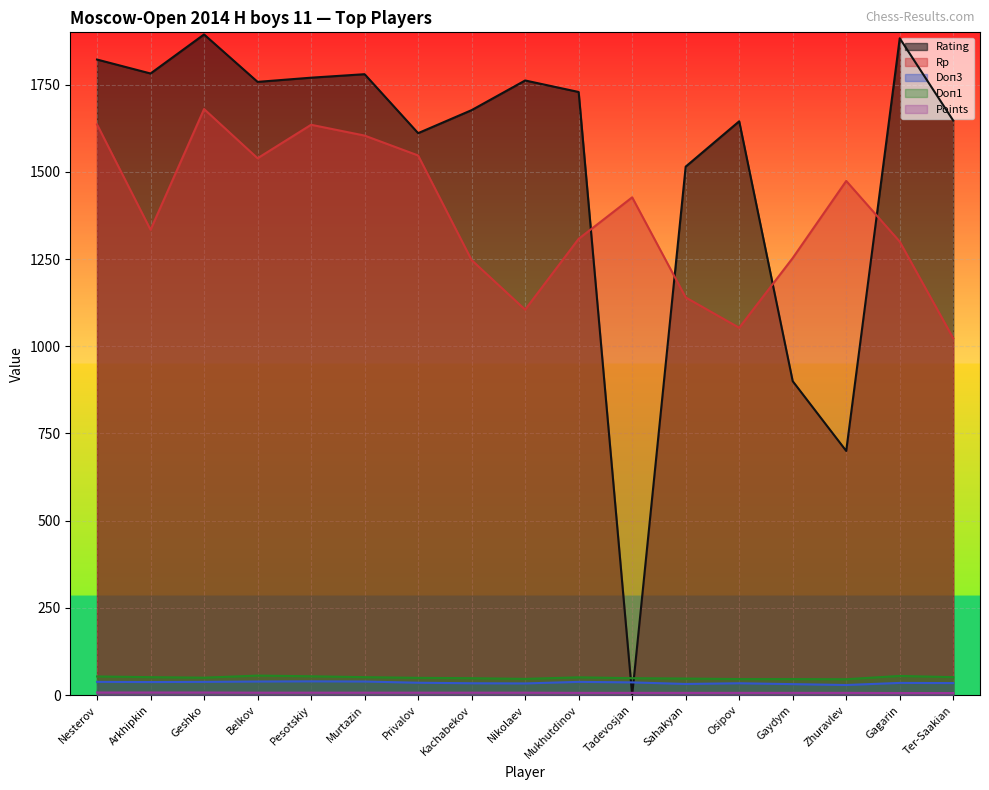

Does the chart display data point markers on the line(s)?

No